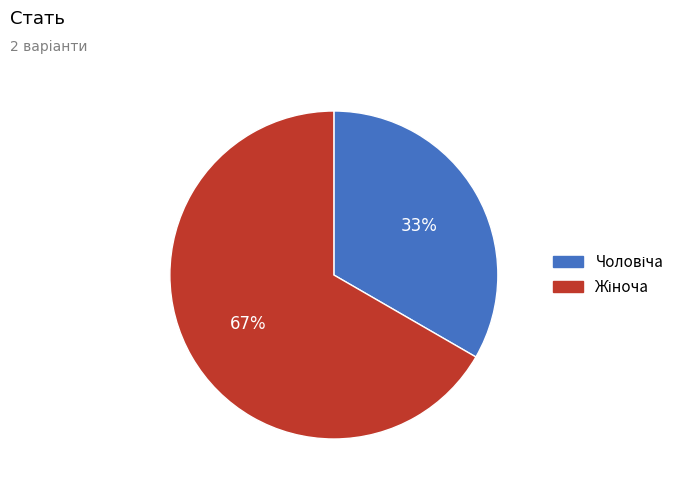

Is there a majority slice in this chart?

Yes